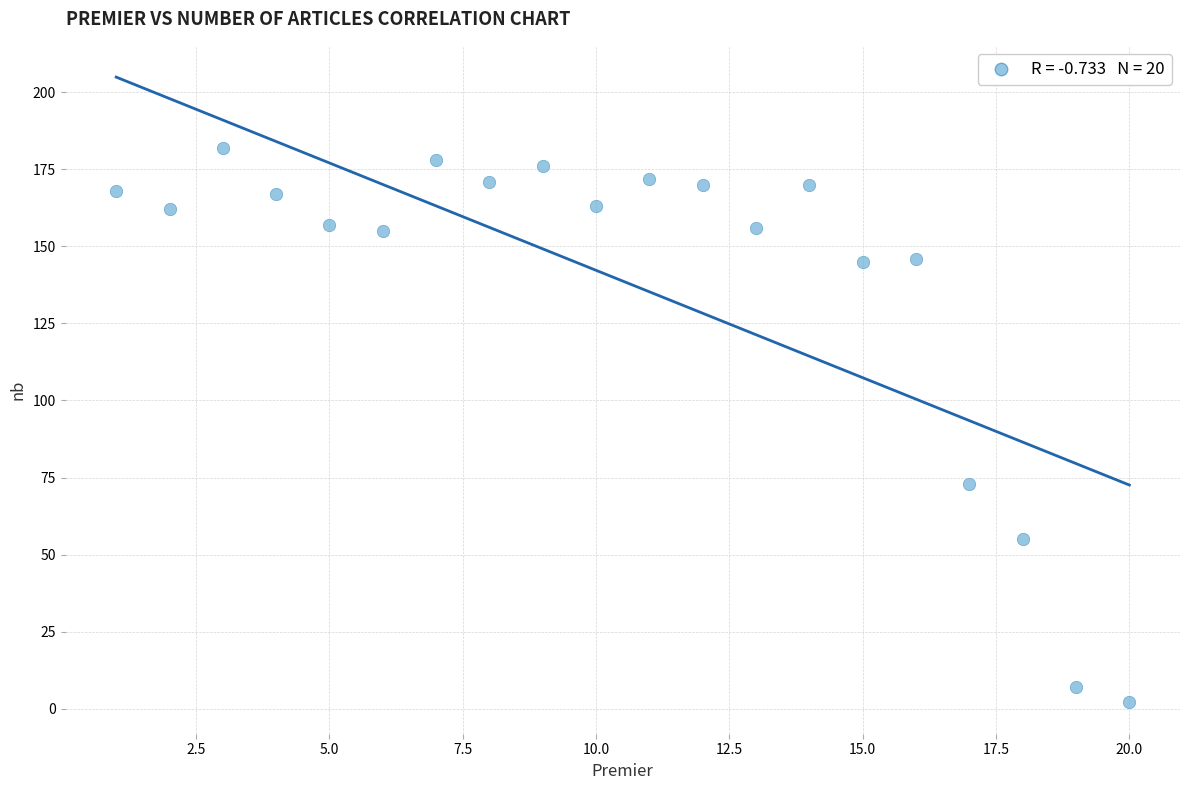

What Y value in the scatter plot is closest to 92?

73